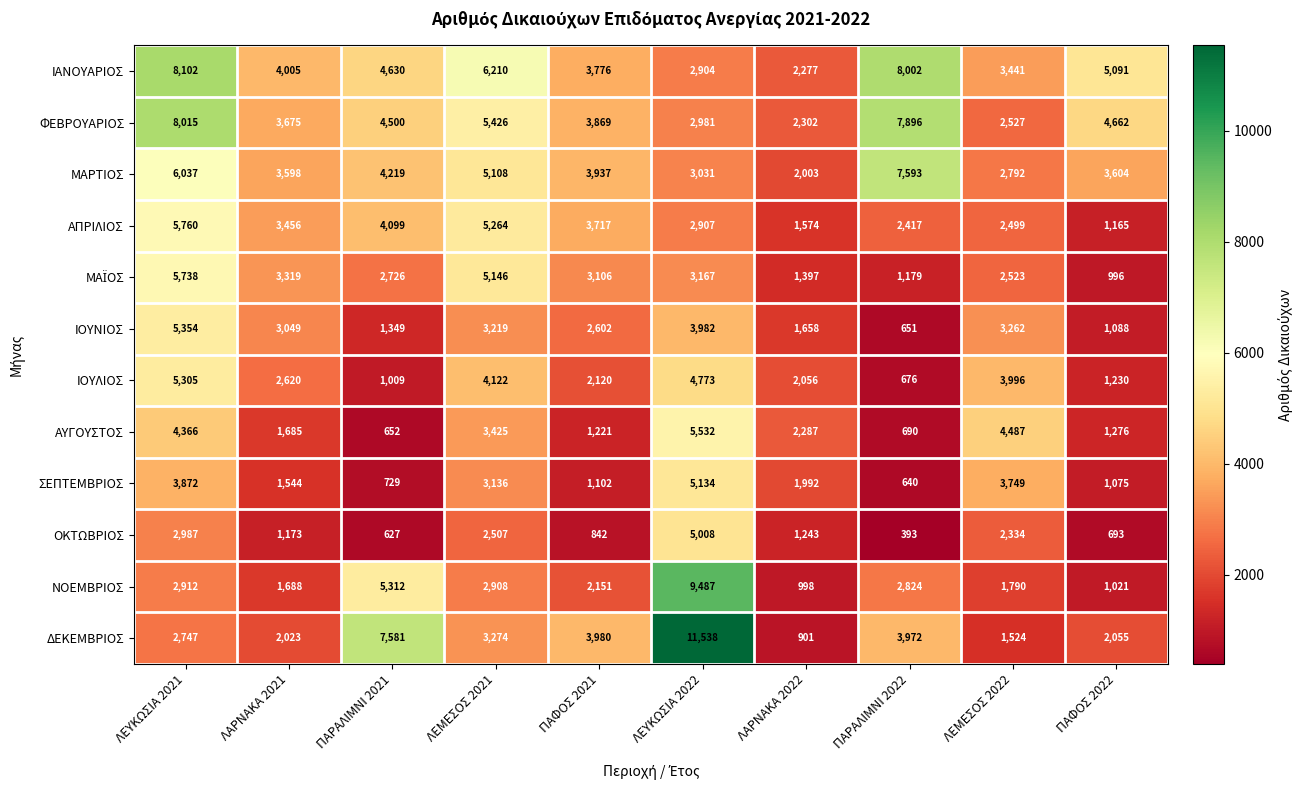

At which category is the sum across all series the highest?

ΛΕΥΚΩΣΙΑ 2021